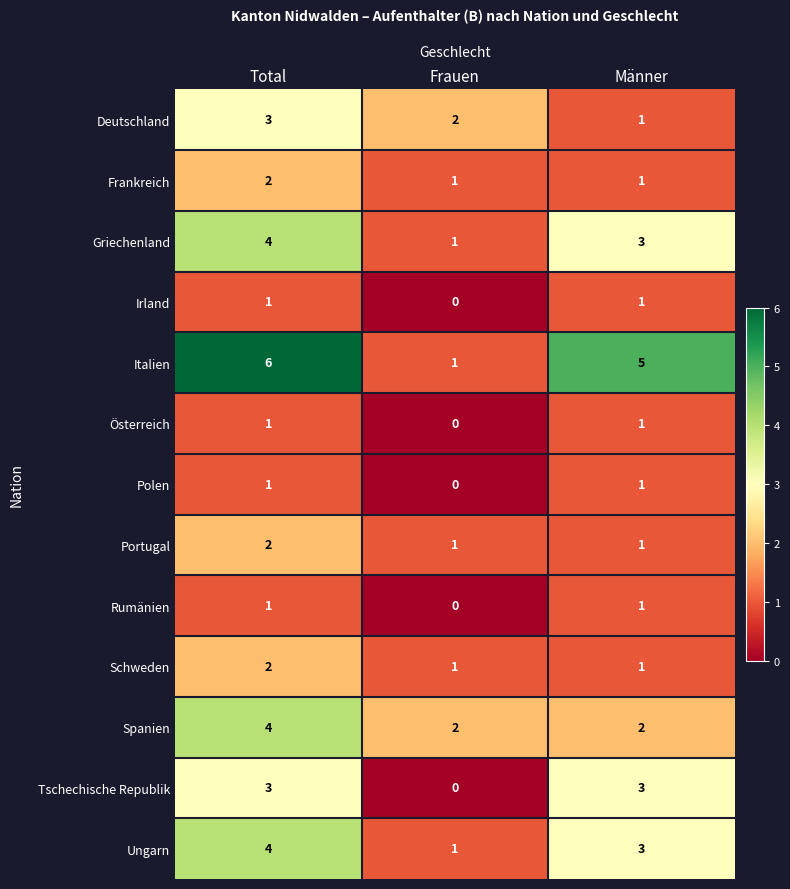

Count the Ungarn values in the range 1 to 4.

3